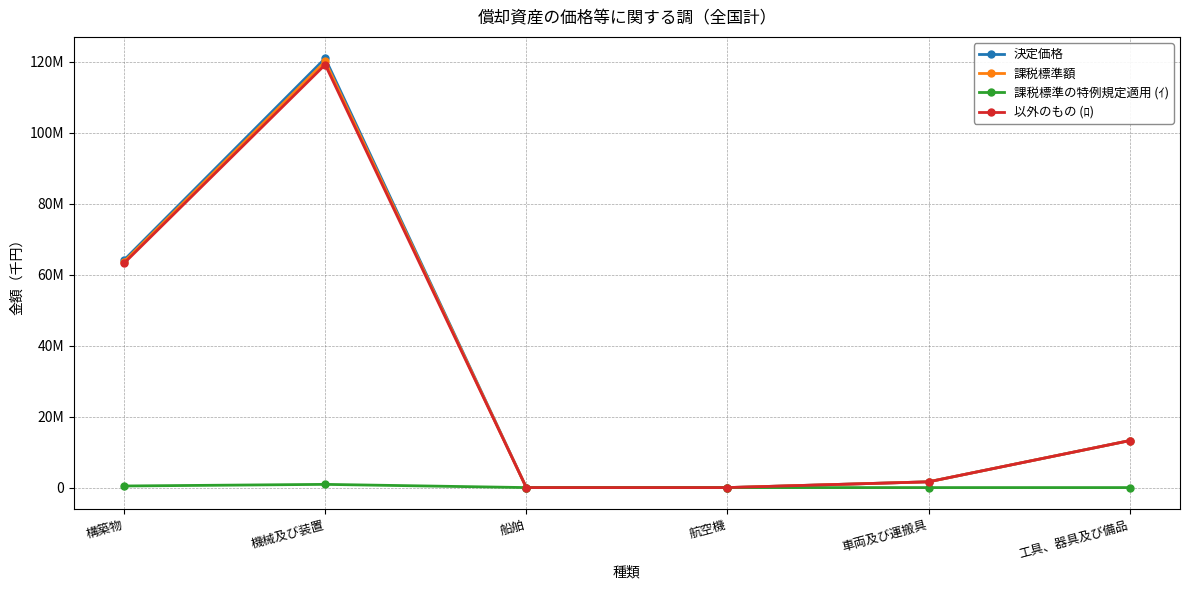

The 課税標準の特例規定適用 (ｲ) series shows -330184 at 航空機. True or false?

False